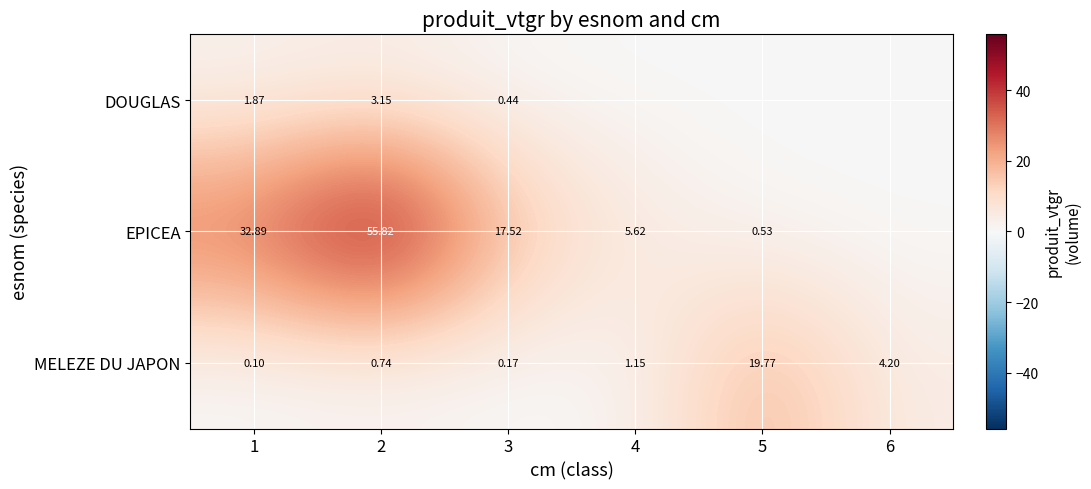

What is the difference between the maximum and minimum values in the MELEZE DU JAPON series?

19.7